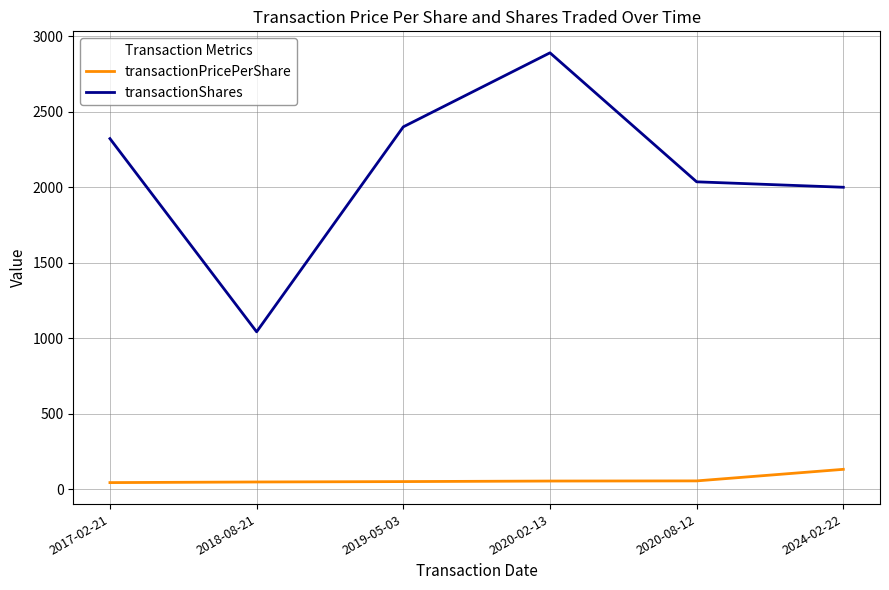

What is the sum of all transactionShares values?

12691.0